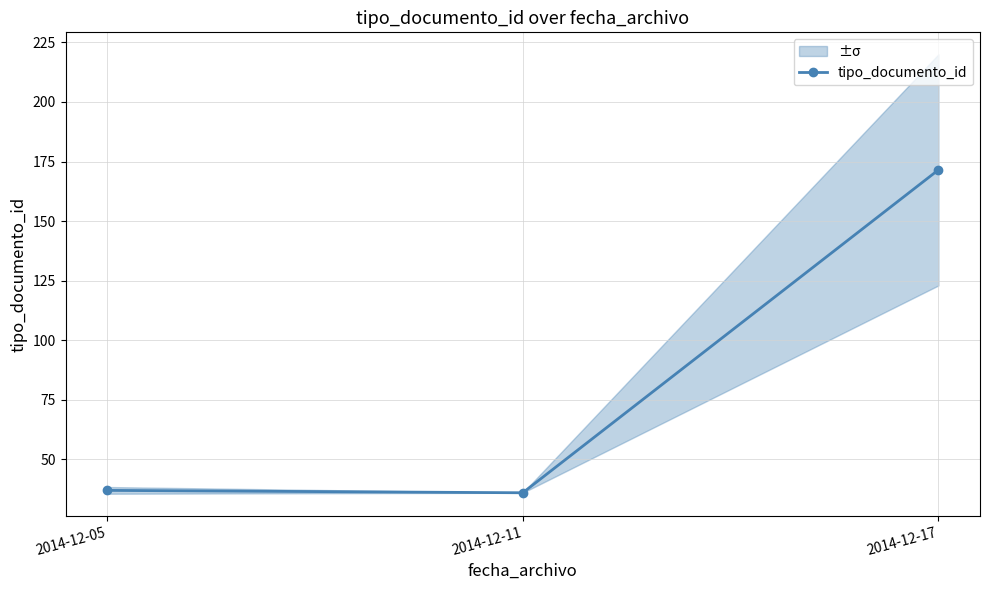

Approximately how many times larger is the value at 2014-12-11 compared to 2014-12-05?

1.0